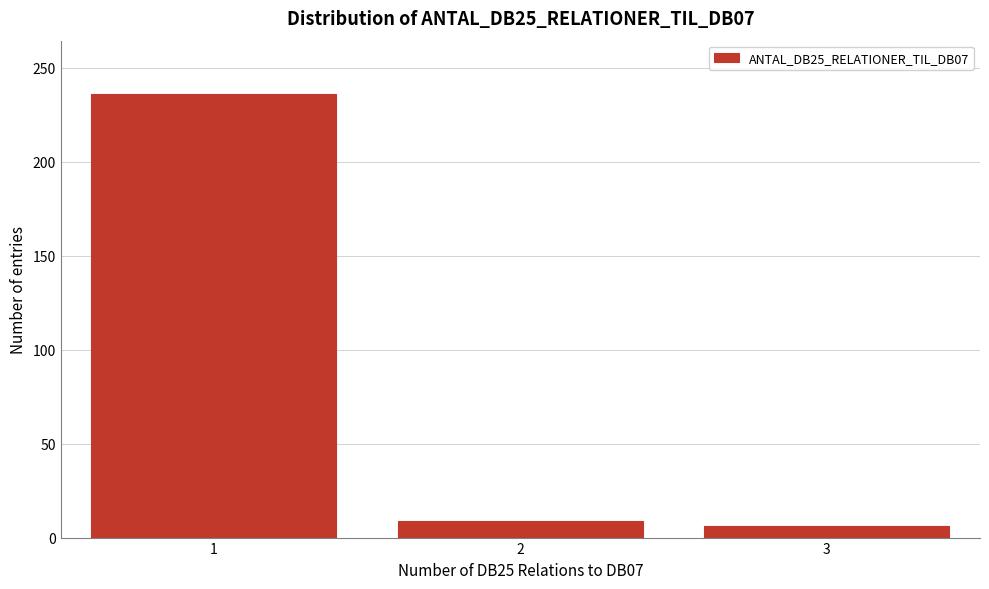

Reading left to right, transcribe all the data shown in this chart.

1=236	2=9	3=6